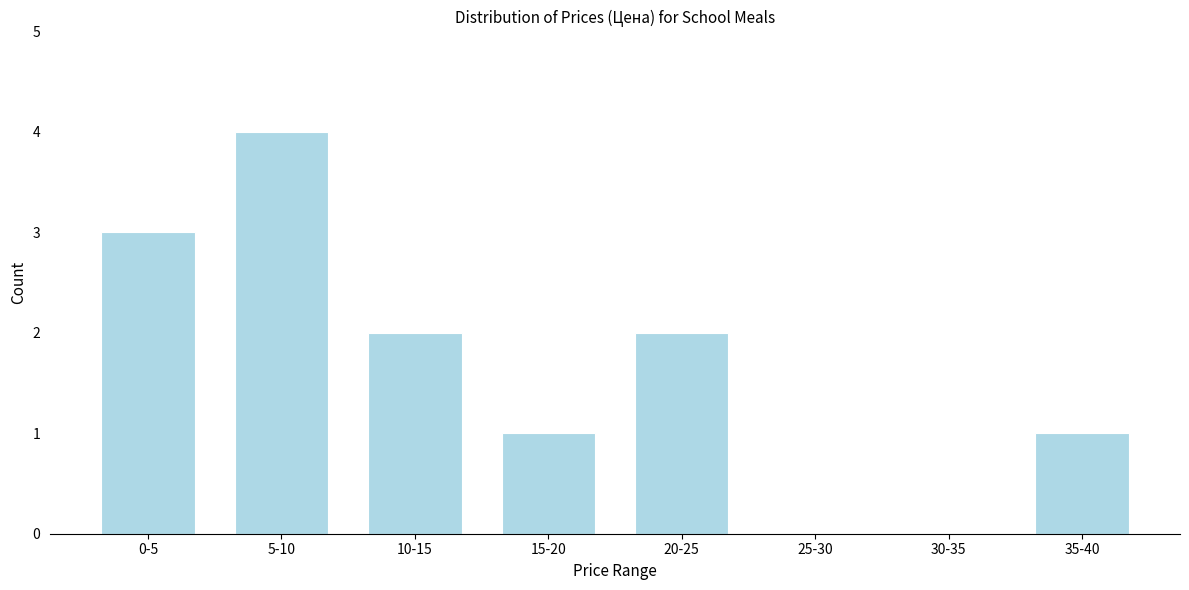

Reading left to right, transcribe all the data shown in this chart.

0-5=3	5-10=4	10-15=2	15-20=1	20-25=2	25-30=0	30-35=0	35-40=1